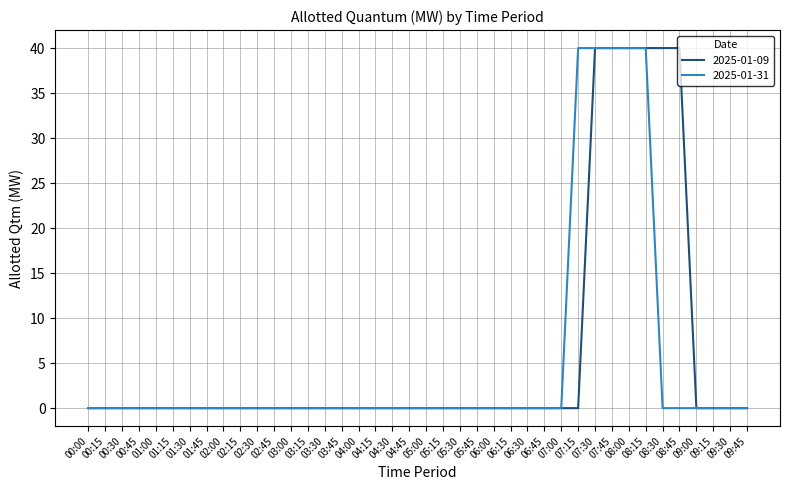

True or false: 2025-01-31 has a value of -15 at 03:00.

False